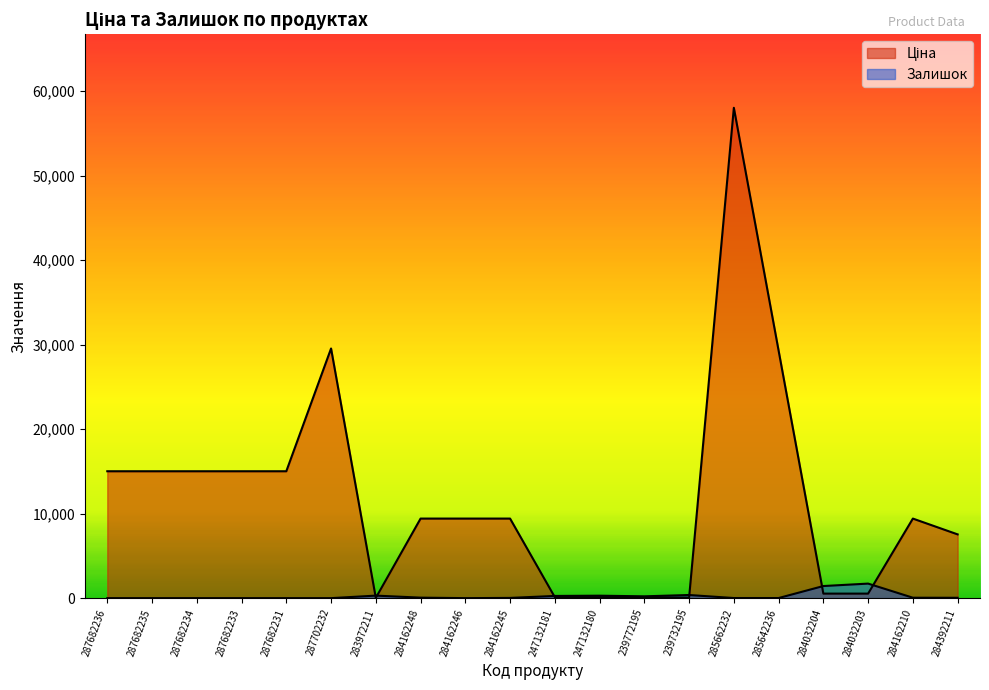

True or false: Залишок and Ціна cross at least once.

True